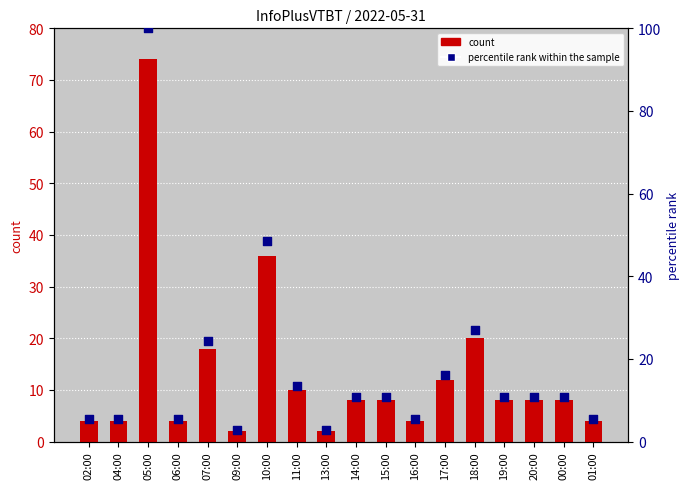

Which series contains the lowest Y value?

count